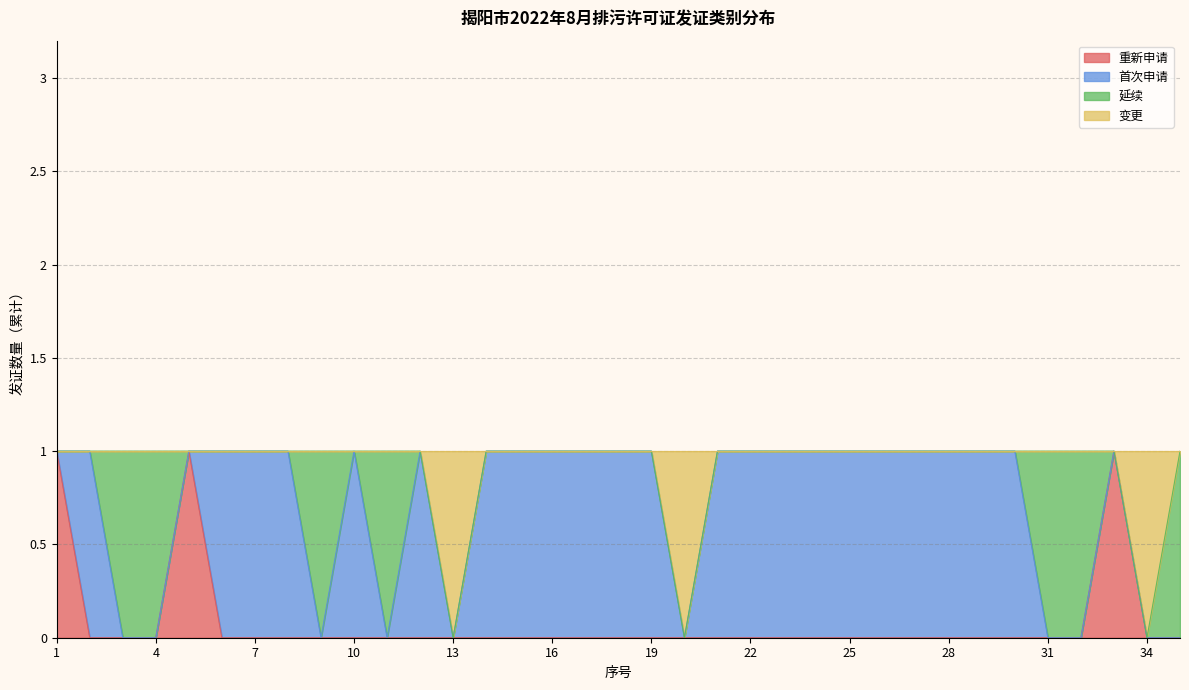

Reading right to left, what are all the values shown in this chart?

发证类别: 35=1	34=1	33=1	32=1	31=1	30=1	29=1	28=1	27=1	26=1	25=1	24=1	23=1	22=1	21=1	20=1	19=1	18=1	17=1	16=1	15=1	14=1	13=1	12=1	11=1	10=1	9=1	8=1	7=1	6=1	5=1	4=1	3=1	2=1	1=1
重新申请: 35=0	34=0	33=1	32=0	31=0	30=0	29=0	28=0	27=0	26=0	25=0	24=0	23=0	22=0	21=0	20=0	19=0	18=0	17=0	16=0	15=0	14=0	13=0	12=0	11=0	10=0	9=0	8=0	7=0	6=0	5=1	4=0	3=0	2=0	1=1
首次申请: 35=0	34=0	33=0	32=0	31=0	30=1	29=1	28=1	27=1	26=1	25=1	24=1	23=1	22=1	21=1	20=0	19=1	18=1	17=1	16=1	15=1	14=1	13=0	12=1	11=0	10=1	9=0	8=1	7=1	6=1	5=0	4=0	3=0	2=1	1=0
延续: 35=1	34=0	33=0	32=1	31=1	30=0	29=0	28=0	27=0	26=0	25=0	24=0	23=0	22=0	21=0	20=0	19=0	18=0	17=0	16=0	15=0	14=0	13=0	12=0	11=1	10=0	9=1	8=0	7=0	6=0	5=0	4=1	3=1	2=0	1=0
变更: 35=0	34=1	33=0	32=0	31=0	30=0	29=0	28=0	27=0	26=0	25=0	24=0	23=0	22=0	21=0	20=1	19=0	18=0	17=0	16=0	15=0	14=0	13=1	12=0	11=0	10=0	9=0	8=0	7=0	6=0	5=0	4=0	3=0	2=0	1=0